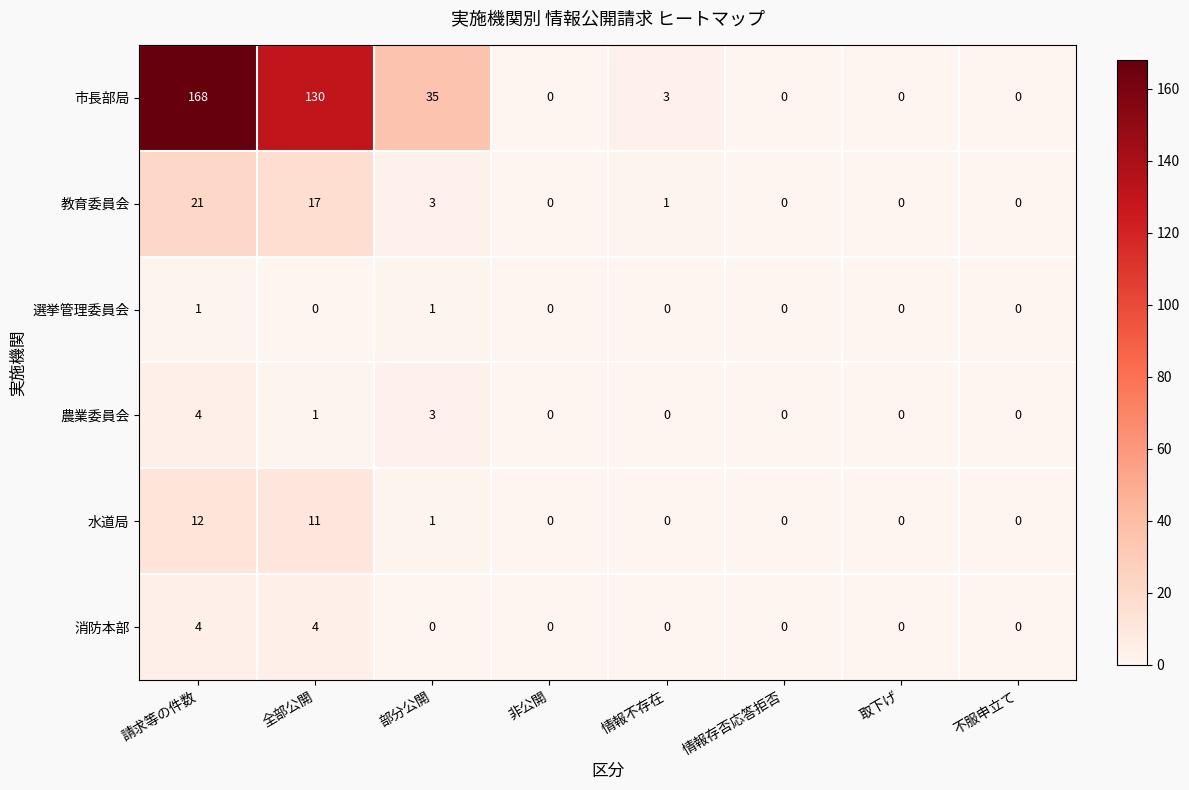

Which label corresponds to the largest value in the chart?

請求等の件数